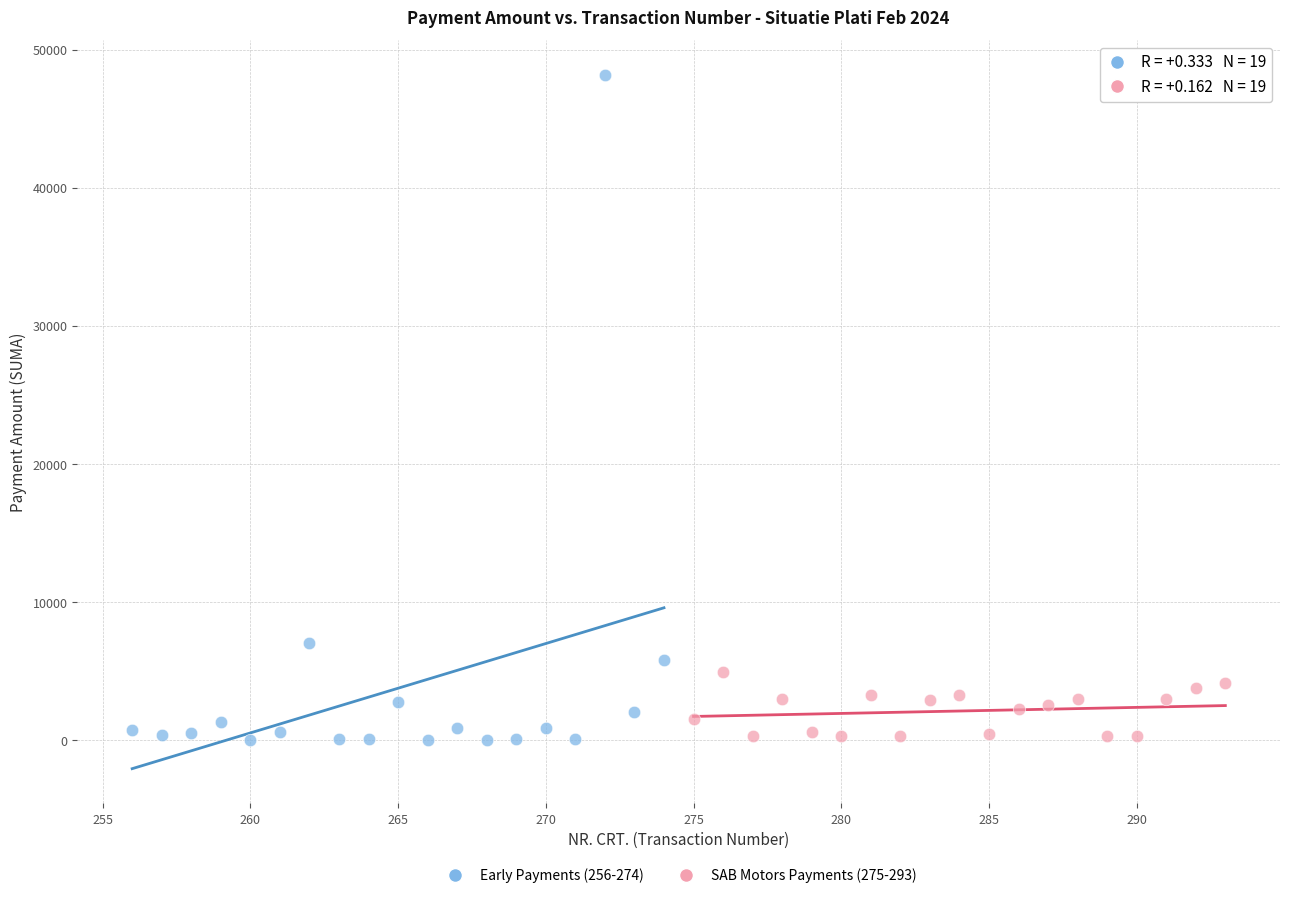

Which series contains the highest Y value?

Early Payments (256-274)